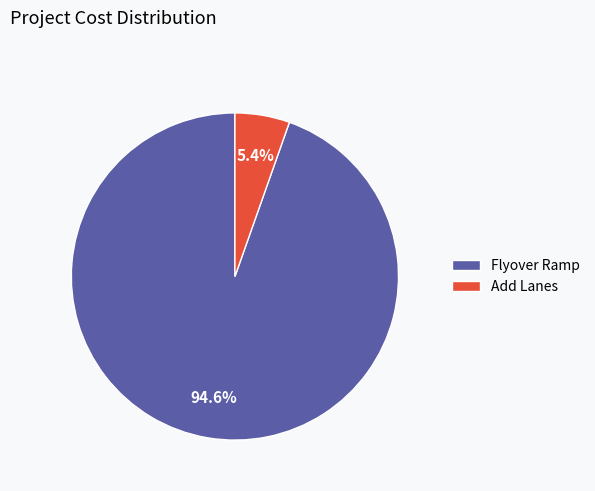

Is there a majority slice in this chart?

Yes